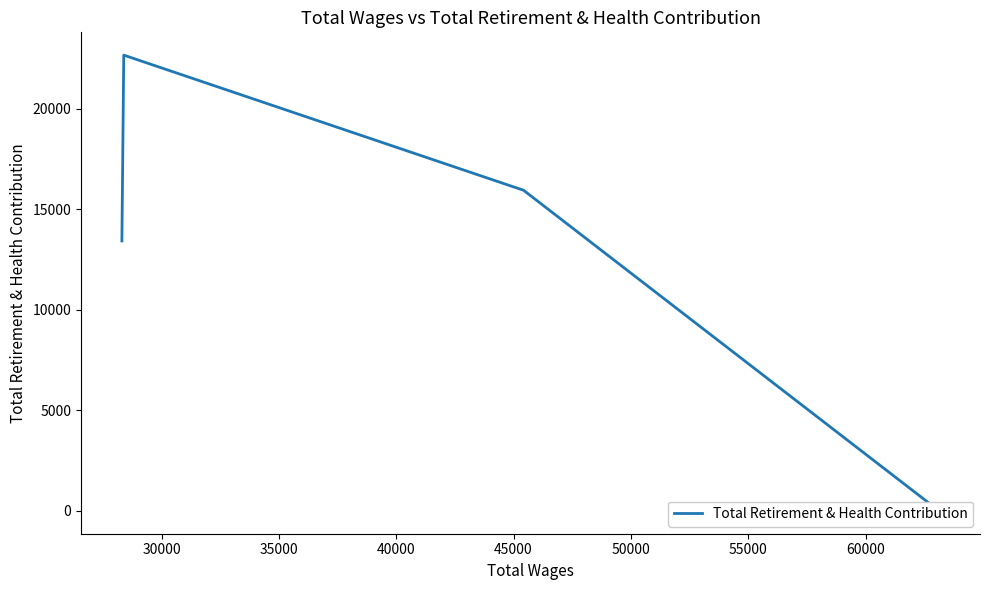

The chart shows a value of 25132 at 35000. True or false?

False